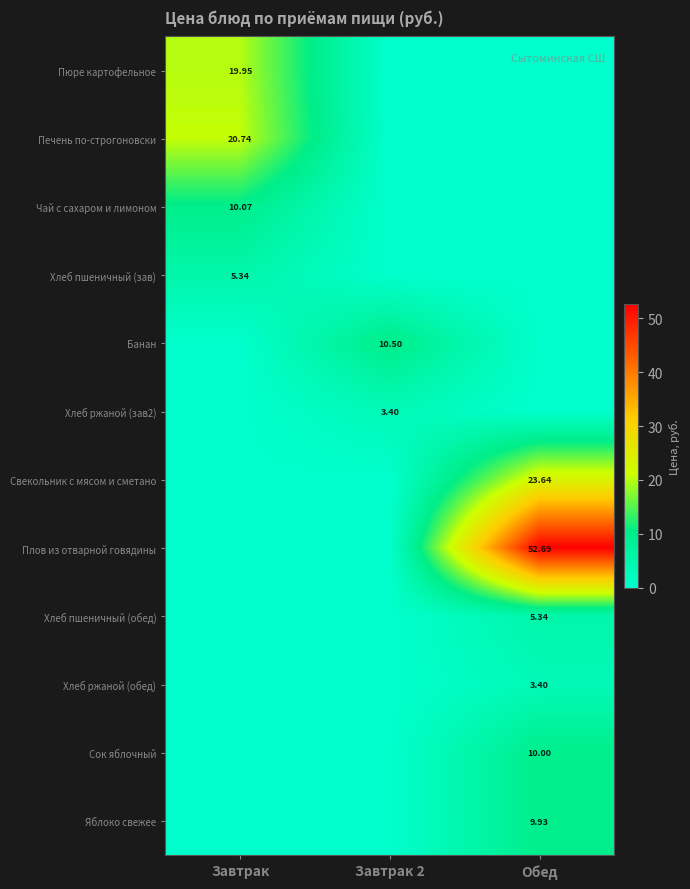

True or false: Чай с сахаром и лимоном has a value of 0.0 at Завтрак 2.

True